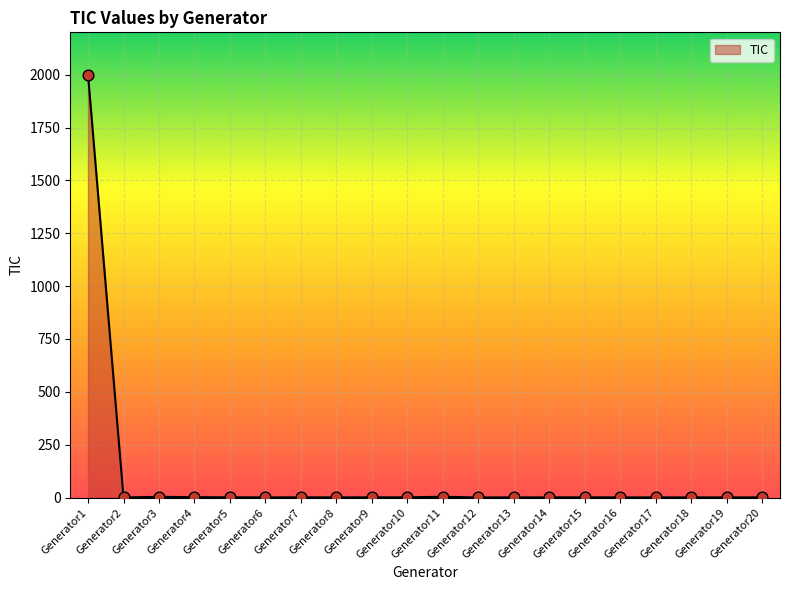

Approximately how many times larger is the value at Generator4 compared to Generator20?

2.0